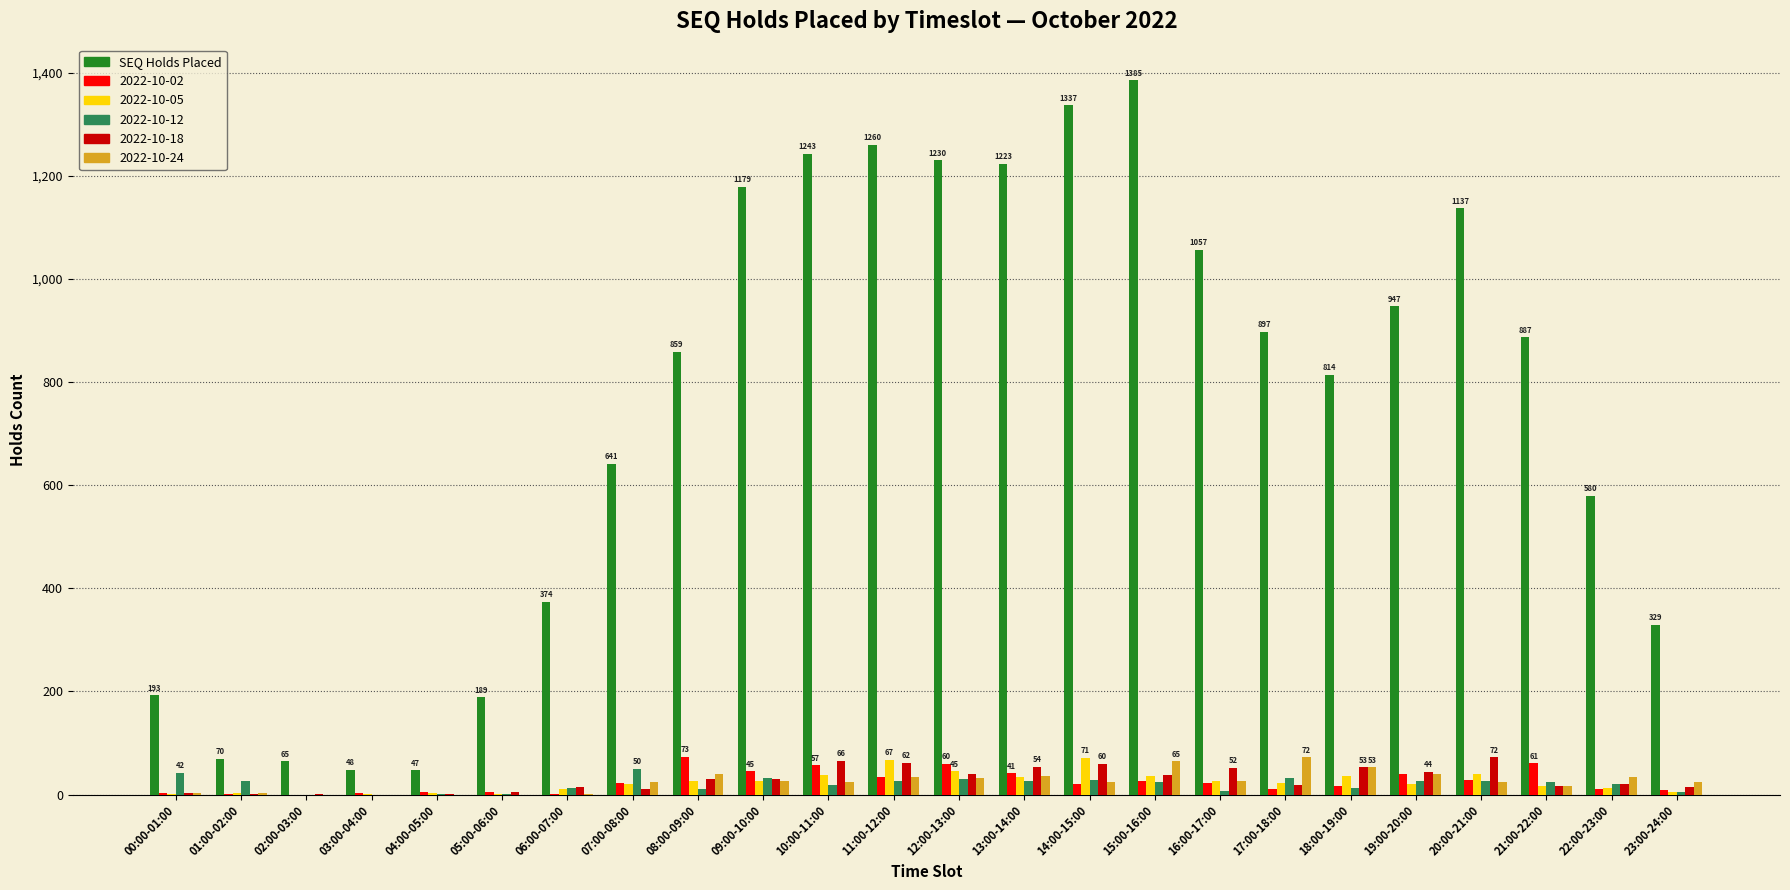

What is the sum of all SEQ Holds Placed values?

17991